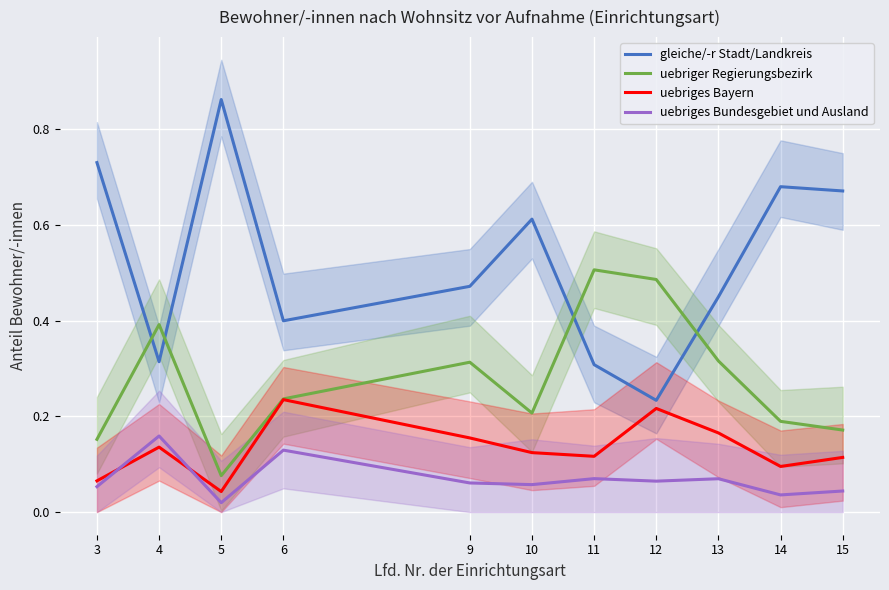

Rank the series at 6 from highest to lowest value.

gleiche/-r Stadt/Landkreis, uebriger Regierungsbezirk, uebriges Bayern, uebriges Bundesgebiet und Ausland